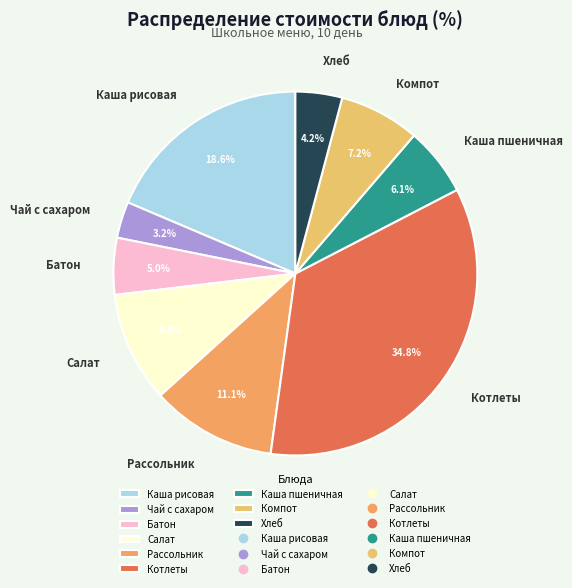

What is the total percentage of Котлеты and Салат?

44.6%